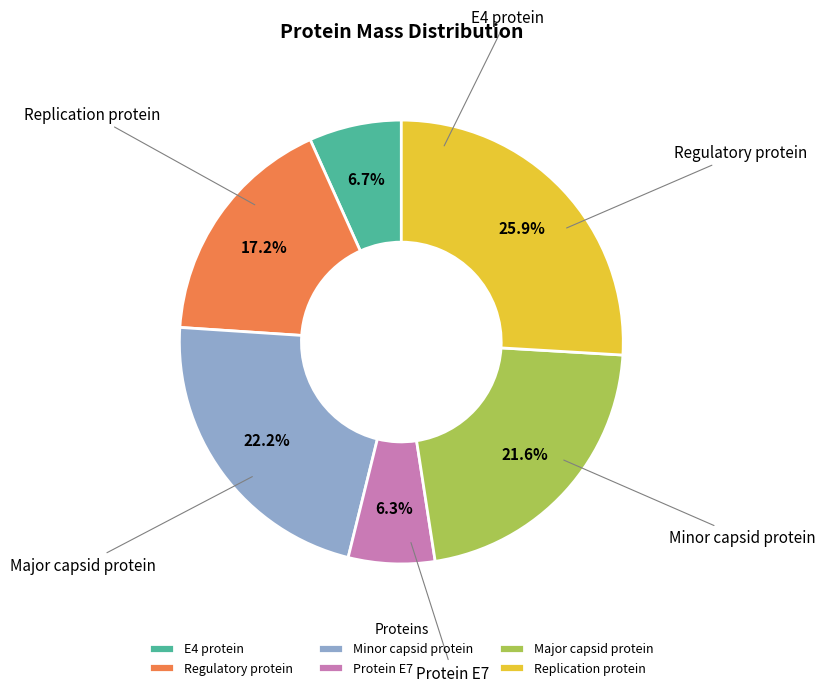

Which category has the biggest portion of the pie?

Replication protein